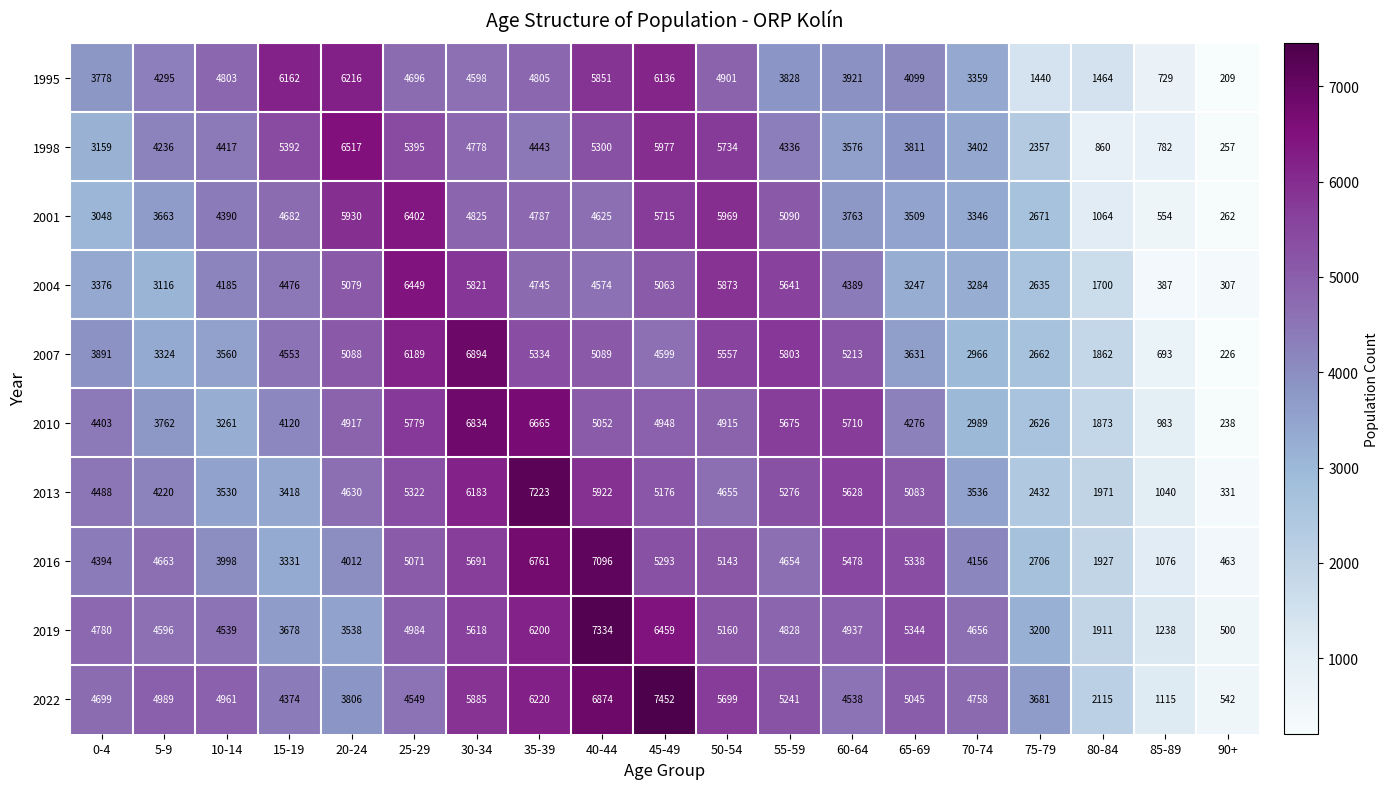

At which label does 2022 first exceed 4758?

5-9